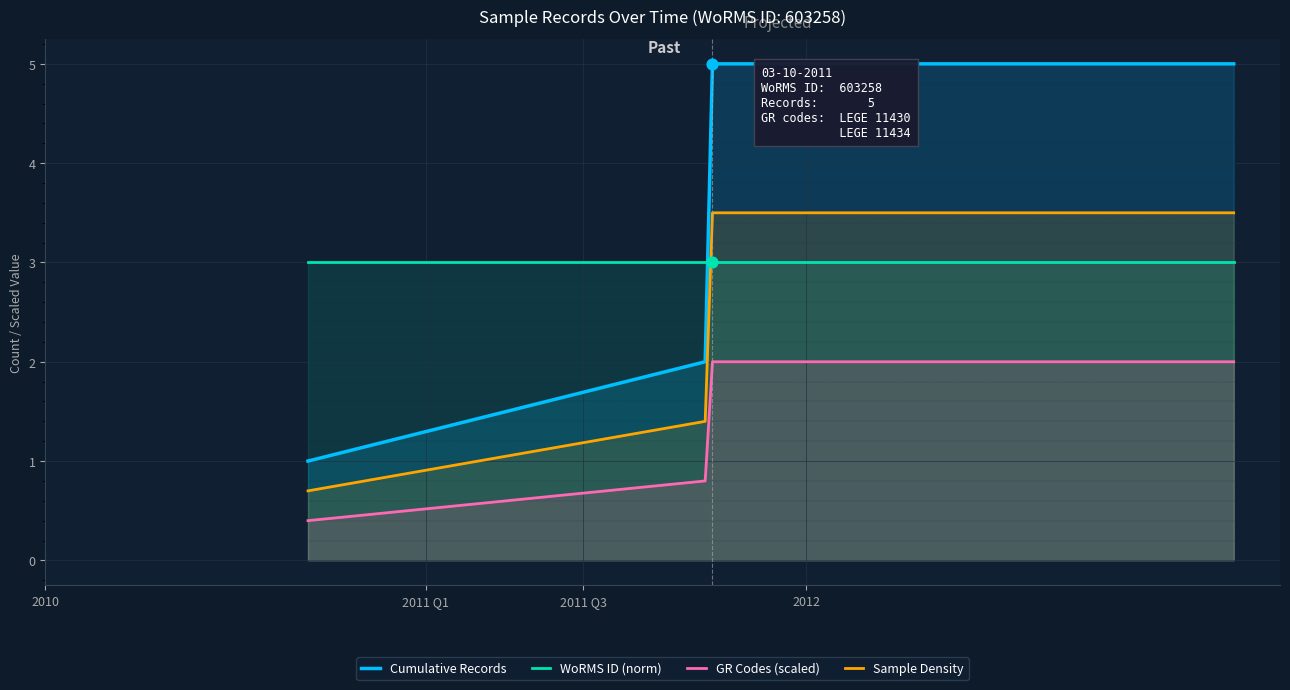

At how many categories does at least one series exceed 0?

6